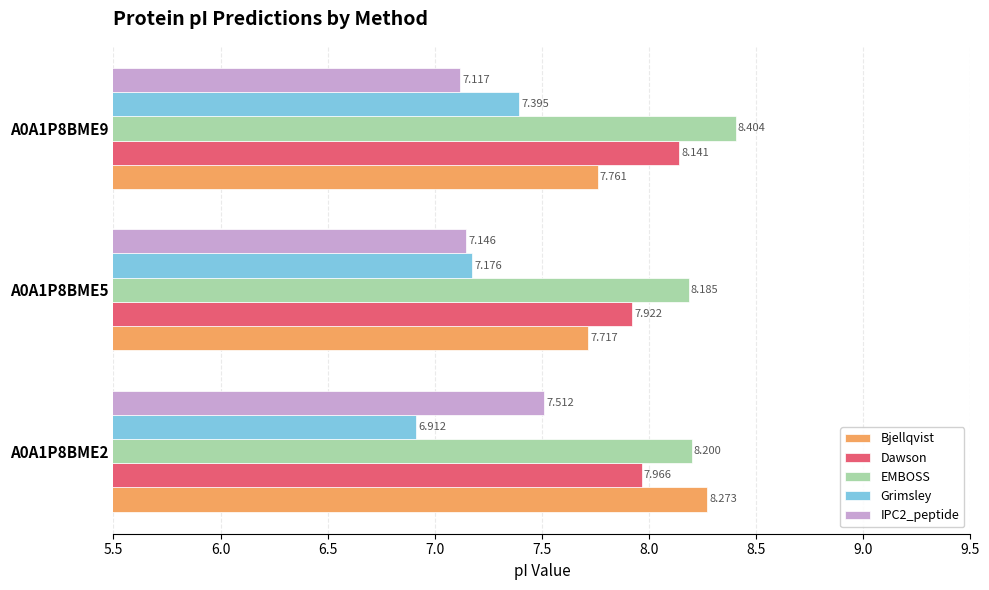

Which series has the largest total across all categories?

EMBOSS